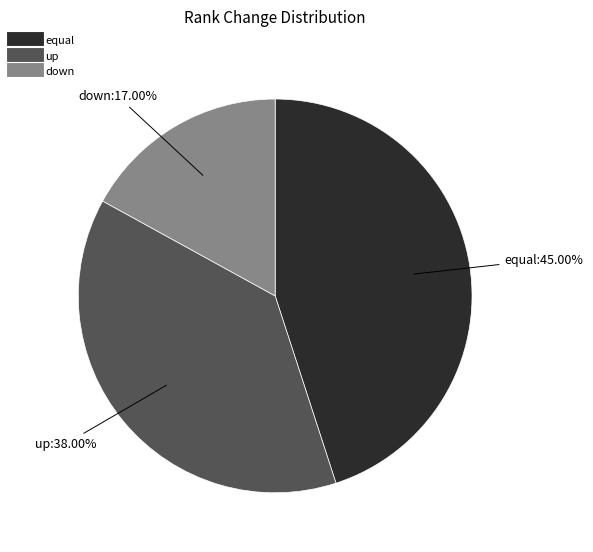

To the nearest percent, what is the average slice percentage?

33%